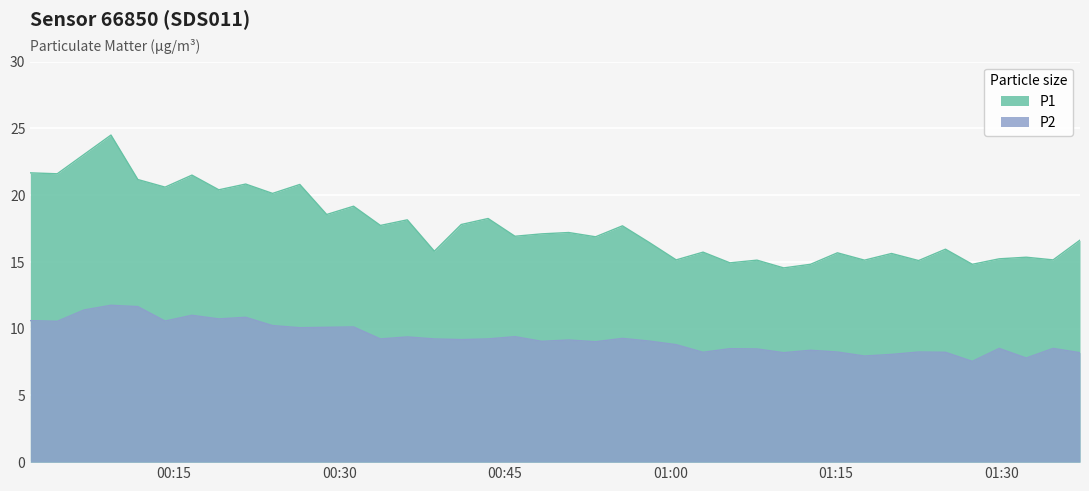

What is the label of the 27th point from the right?

2024-03-22T00:33:44